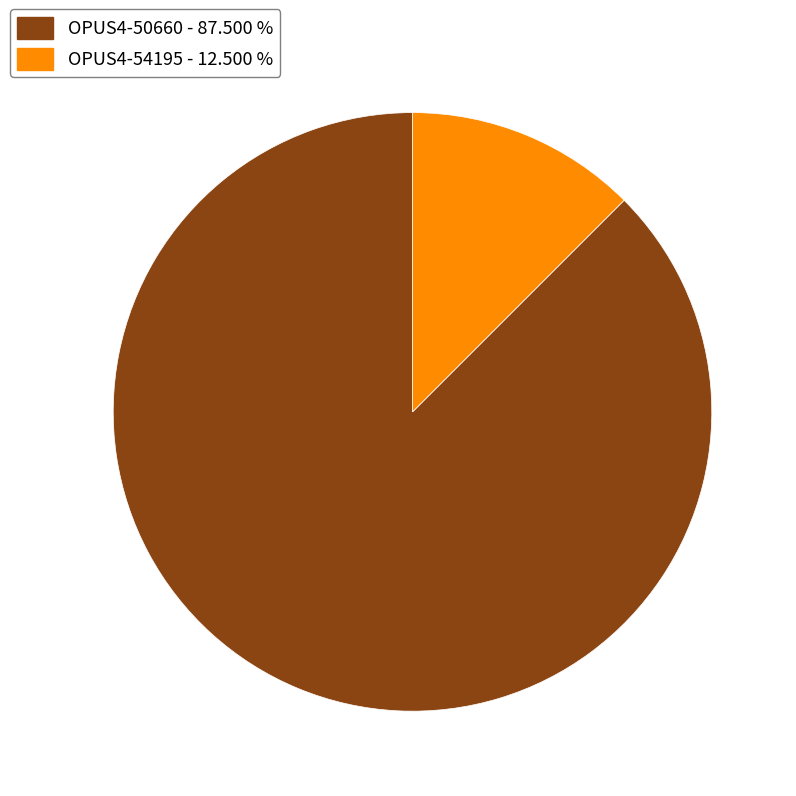

Which slice is the smallest?

OPUS4-54195